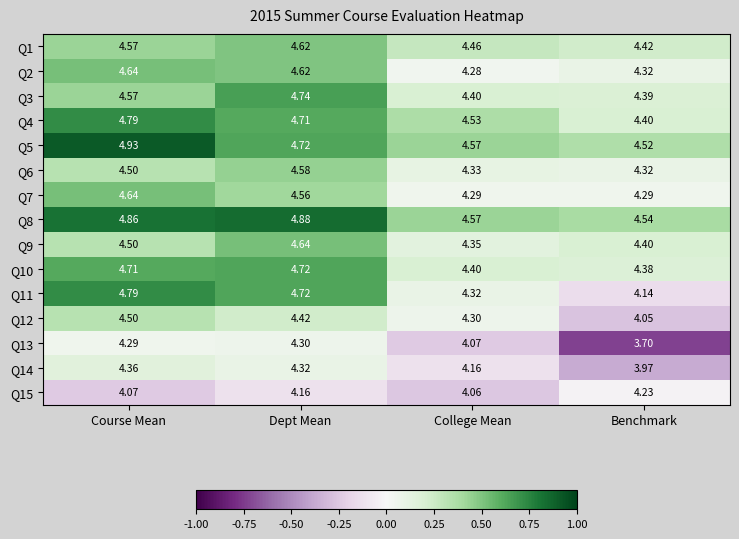

Is the value of Q7 at Course Mean greater than the value of Q3 at Benchmark?

Yes